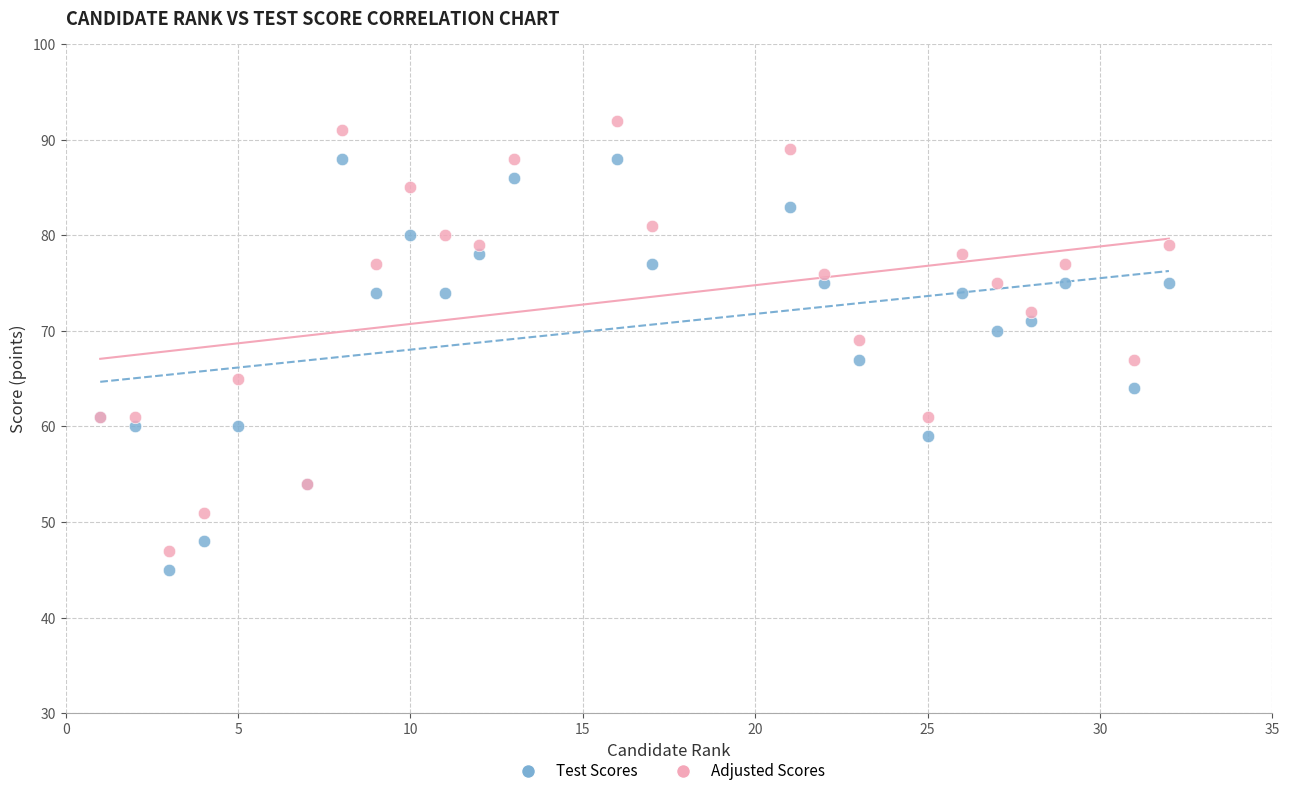

Which series has the largest Y range (max minus min)?

Adjusted Scores